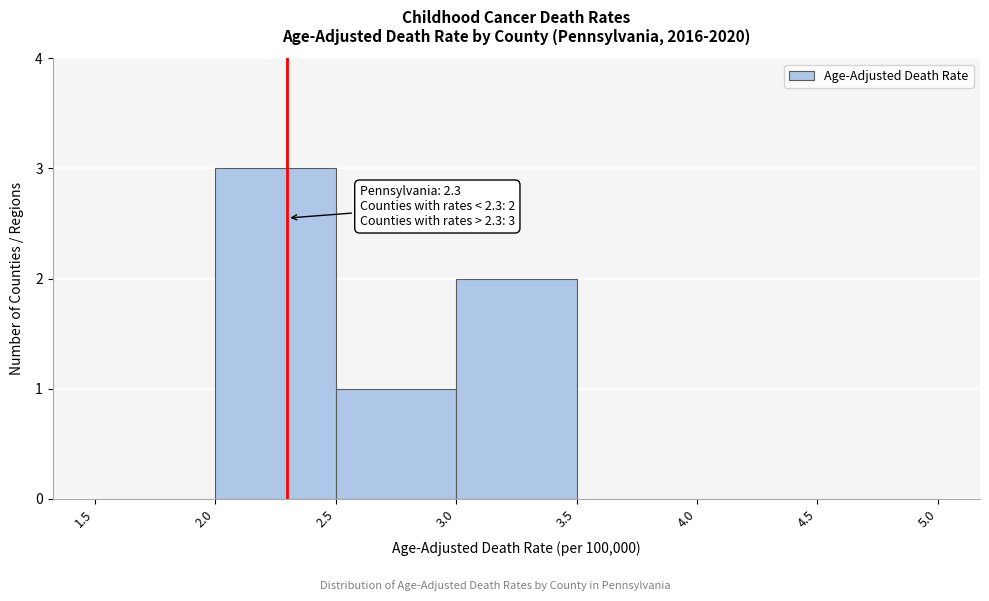

Over which range of the x-axis is the bar tallest?

2.0 to 2.5